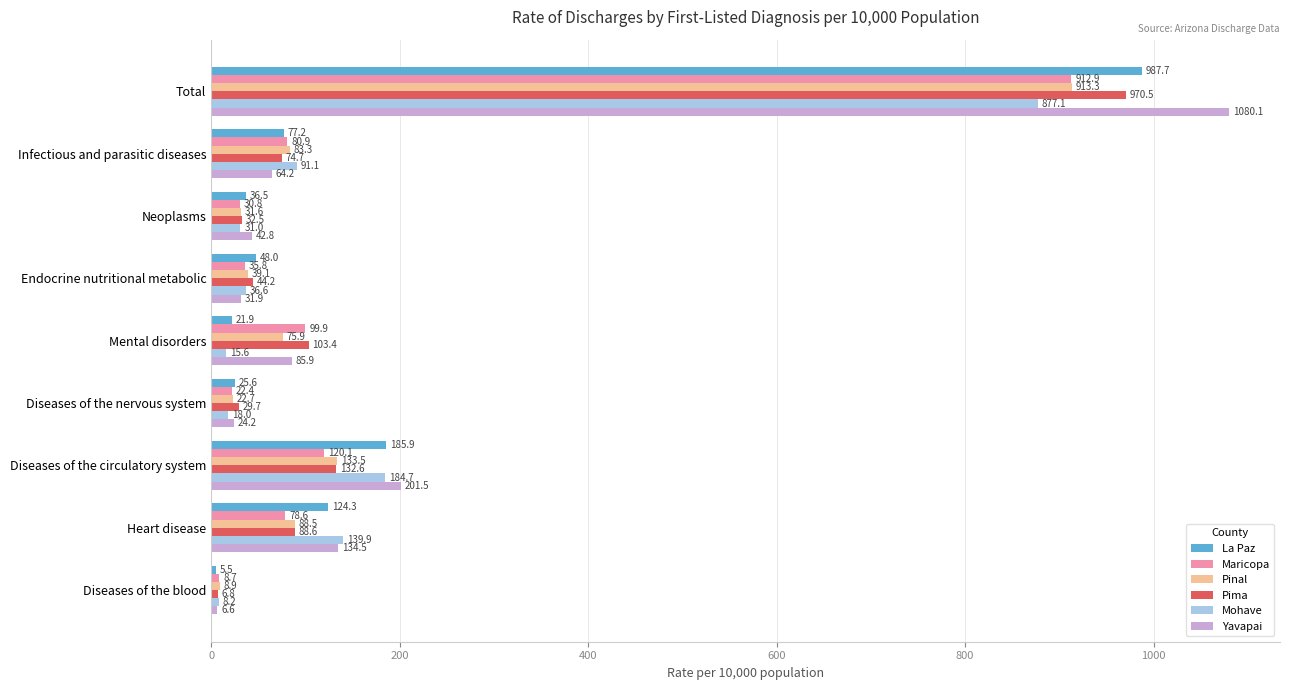

What is the difference between the maximum and minimum values in the Maricopa series?

904.2